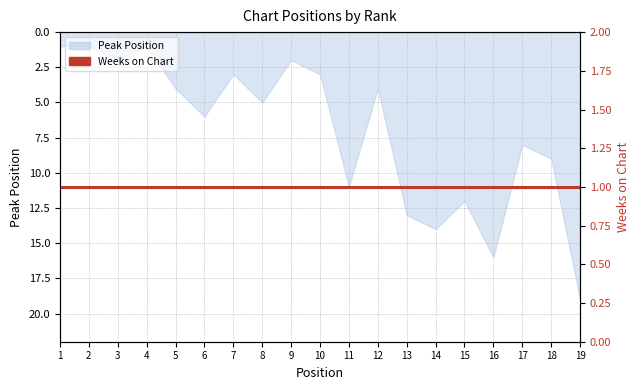

Where is the first local minimum?

4